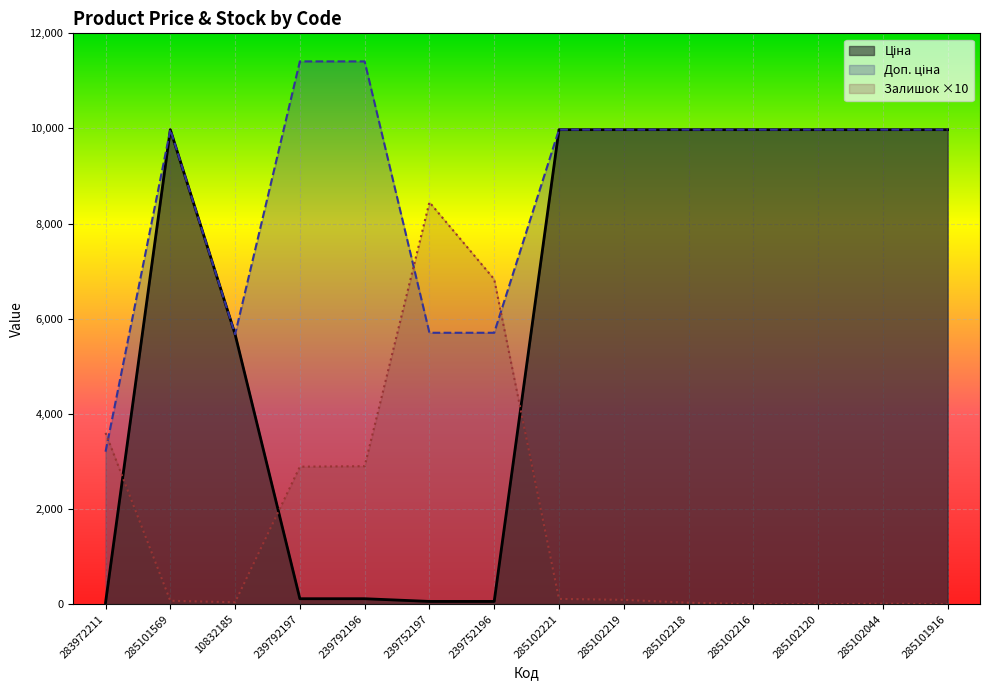

What is the sum of the Залишок values at 285102216 and 285102218?

30.0